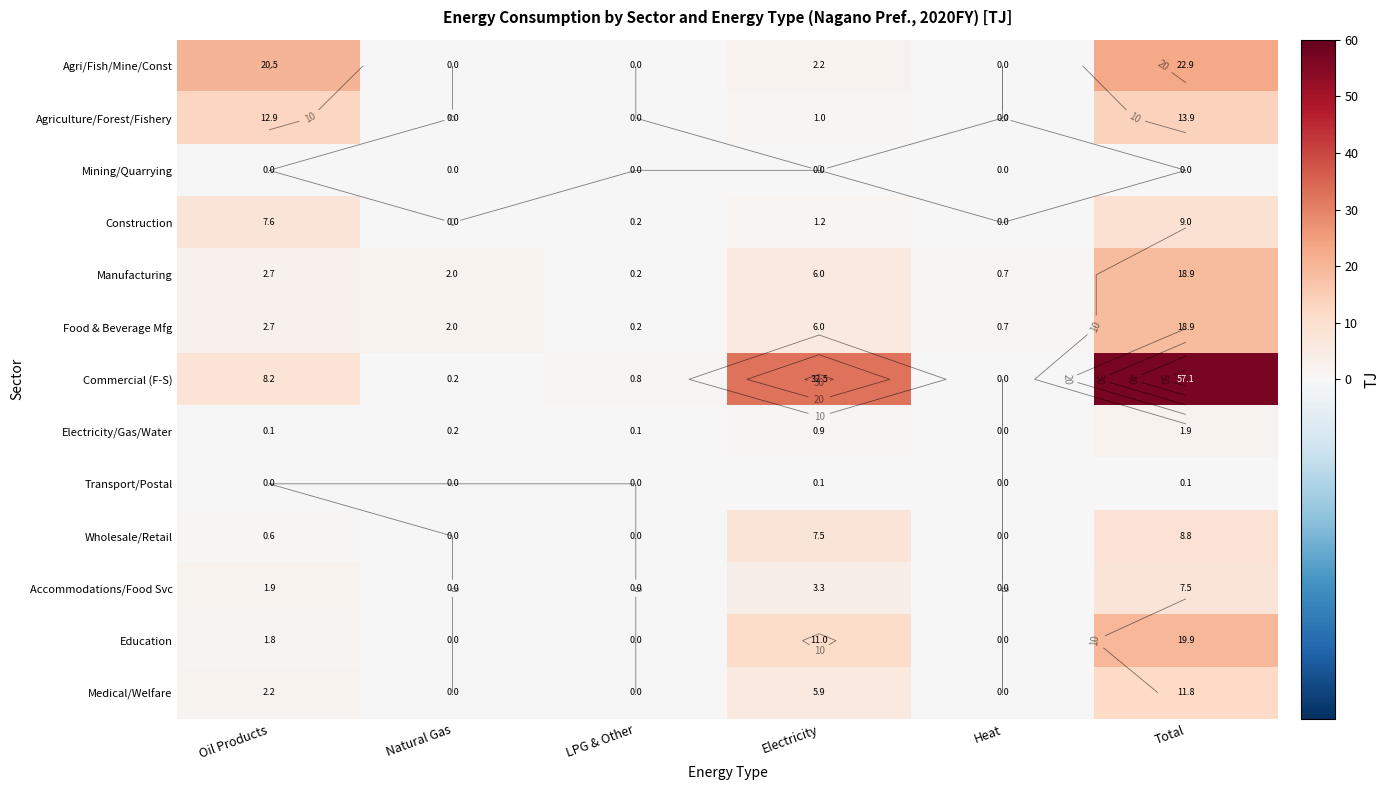

What is the sum of all Construction values?

18.0